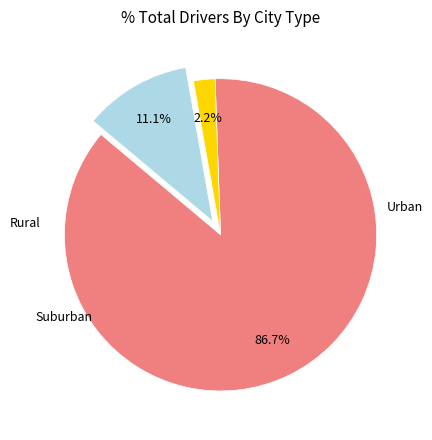

Is there a majority slice in this chart?

Yes